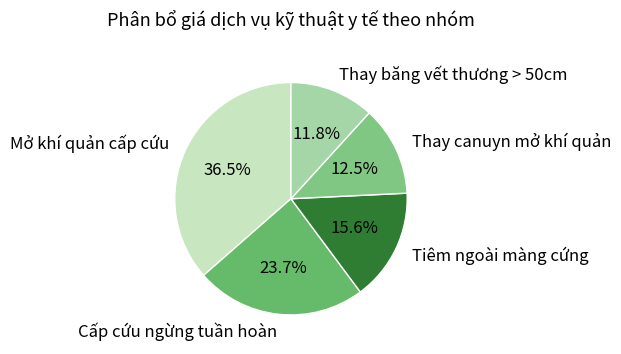

What is the total percentage of Tiêm ngoài màng cứng and Cấp cứu ngừng tuần hoàn?

39.3%